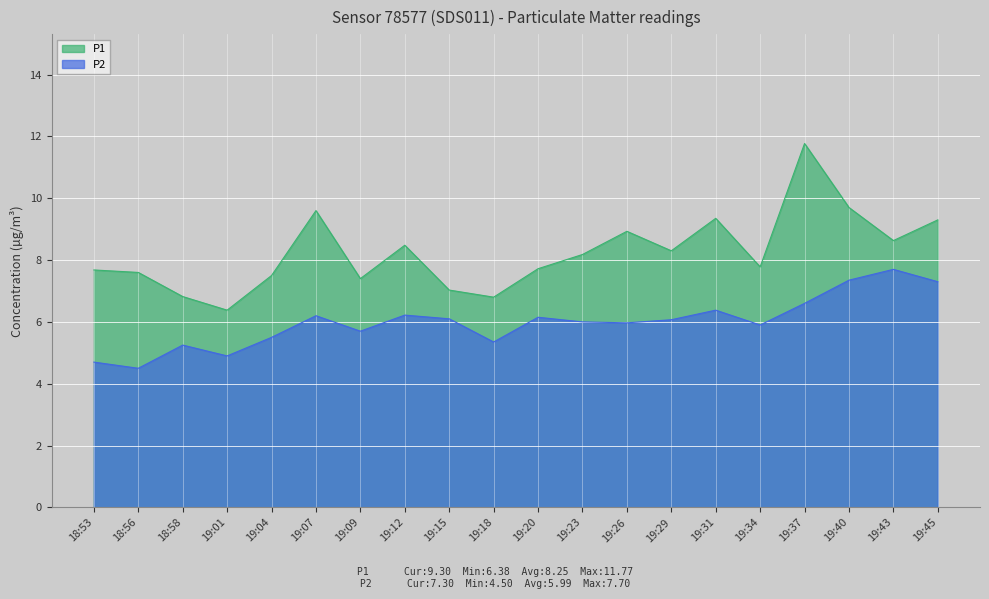

What is the maximum value for P1?

11.8